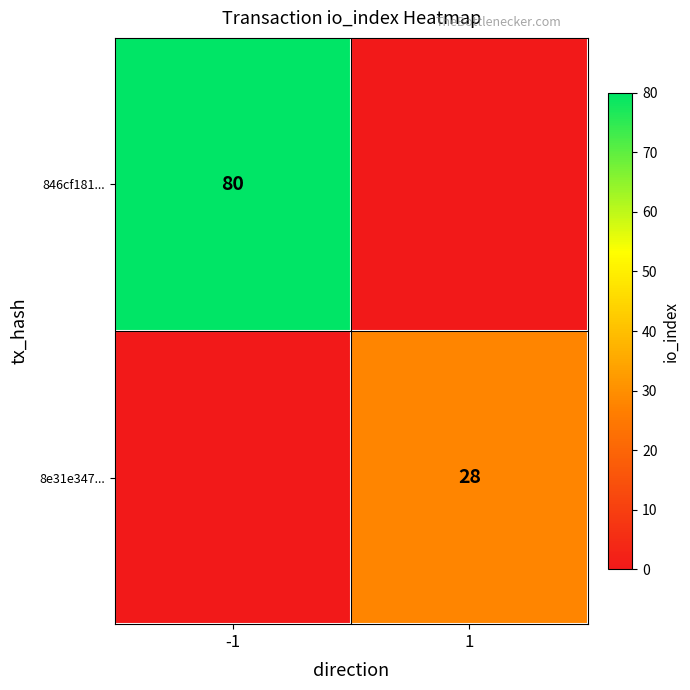

Is it true that 8e31e347... equals 49 at 1?

False